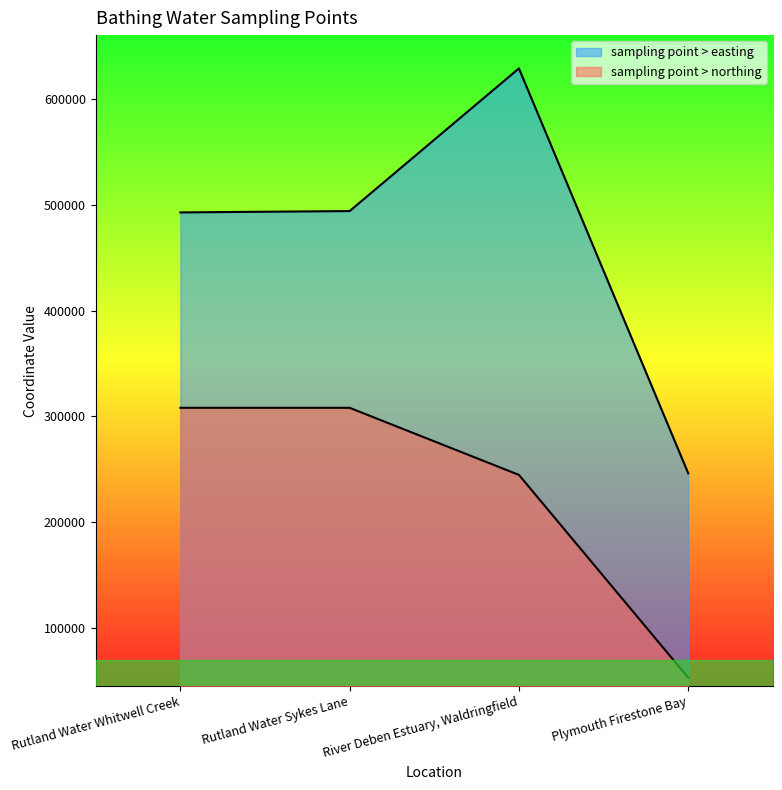

True or false: sampling point > northing and sampling point > easting intersect in this chart.

False